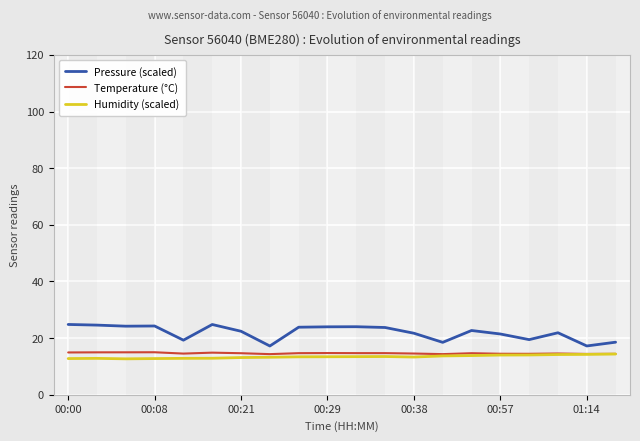

What is the sum of all Humidity (scaled) values?

269.0